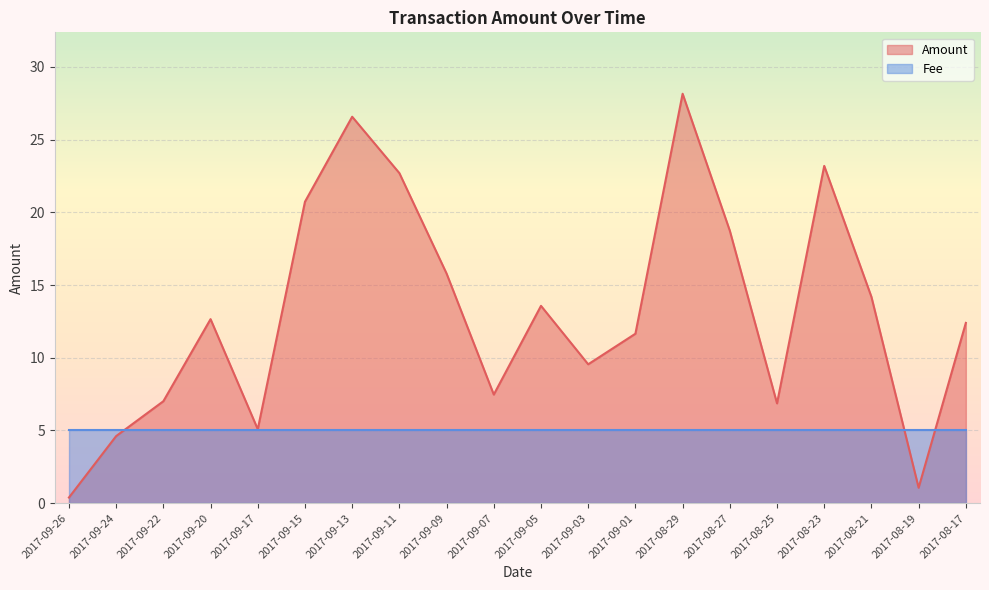

At which label is the value closest to 14?

2017-08-21